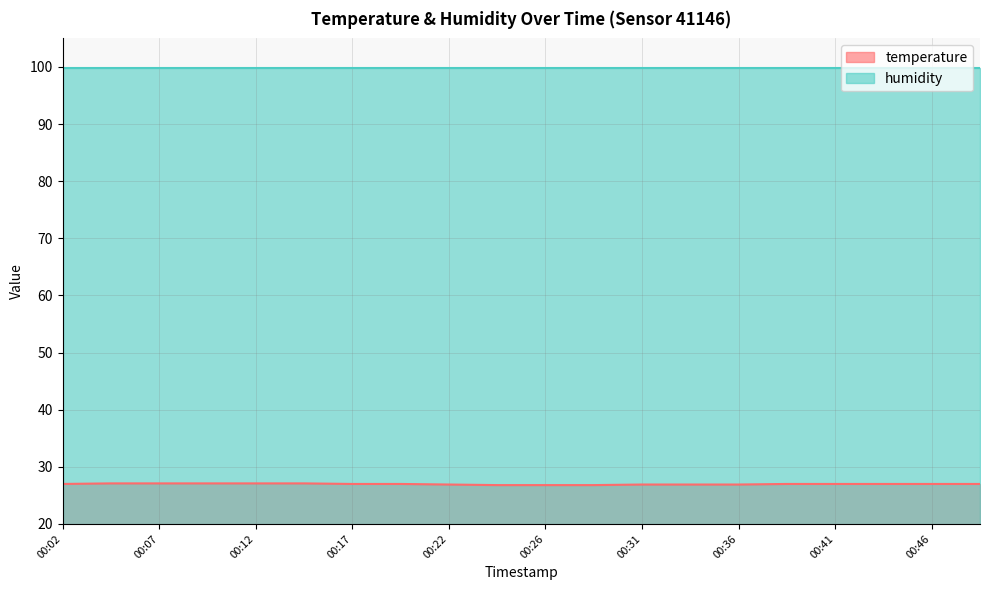

Rank the categories by value from lowest to highest.

00:24, 00:26, 00:29, 00:22, 00:31, 00:34, 00:36, 00:02, 00:17, 00:19, 00:39, 00:41, 00:44, 00:46, 00:49, 00:04, 00:07, 00:09, 00:12, 00:14